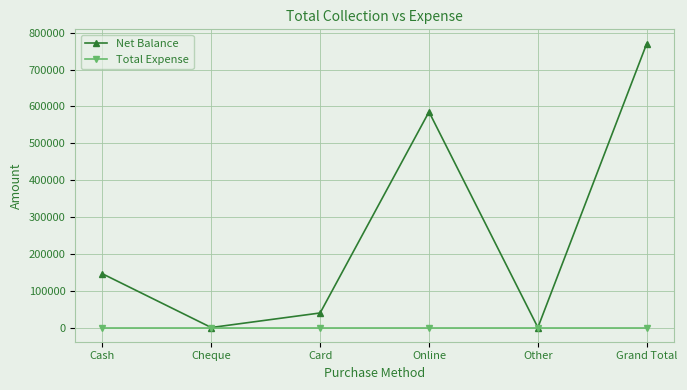

Where is the first local maximum for Net Balance?

Online